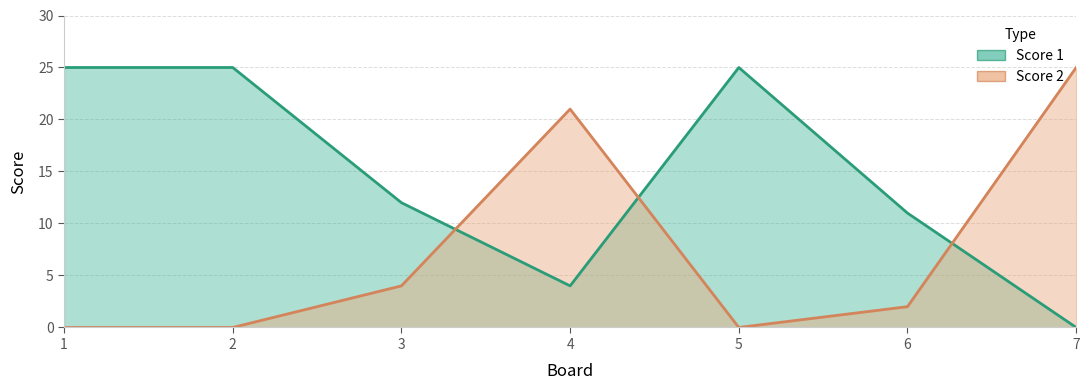

True or false: Score 1 and Score 2 cross at least once.

True